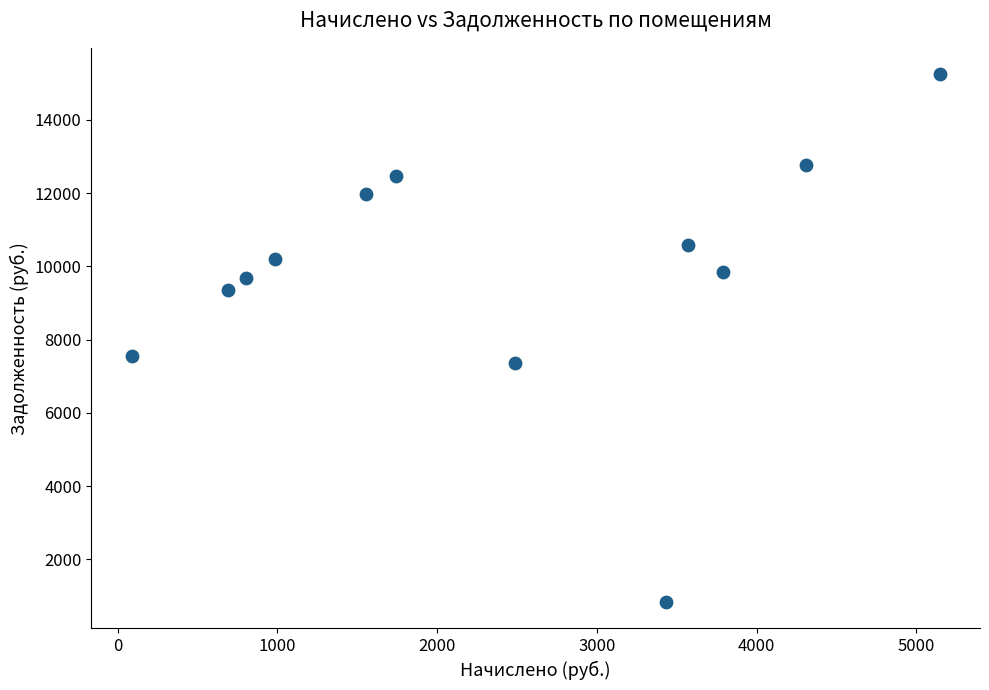

What Y value in the scatter plot is closest to 8040?

7564.8